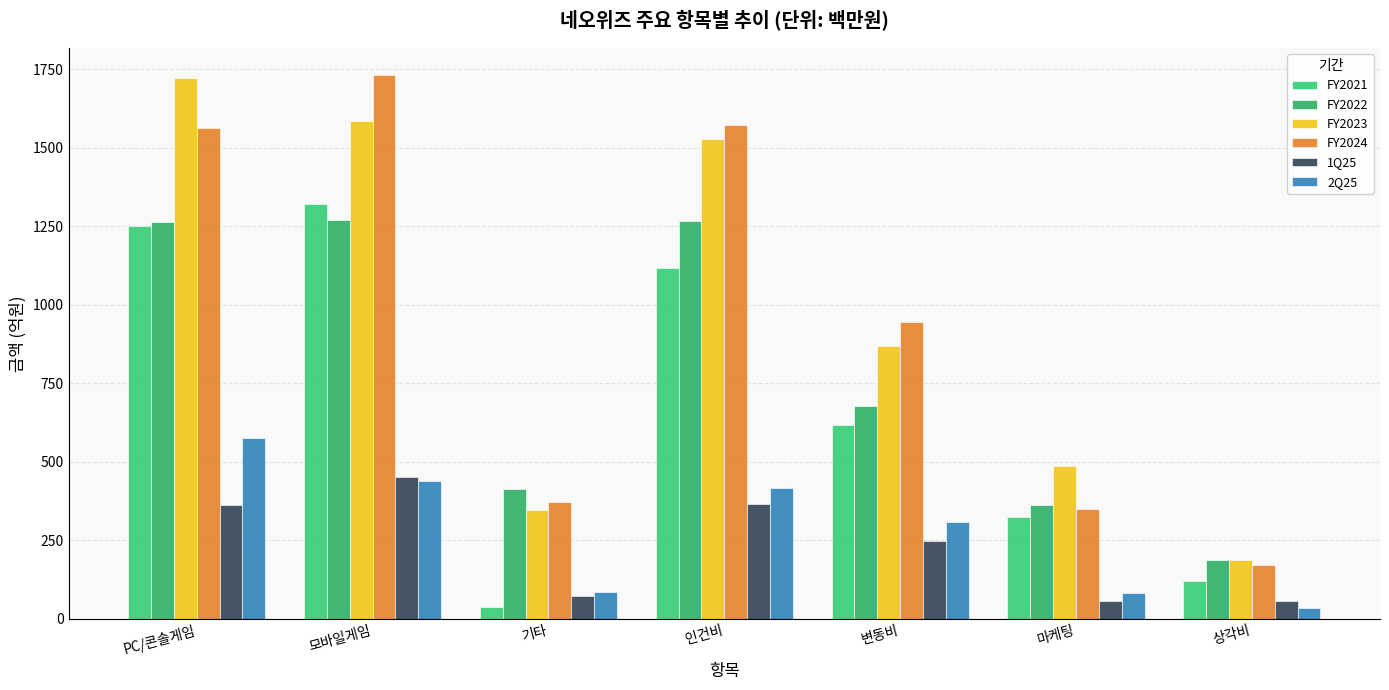

Which series has the largest total across all categories?

FY2023